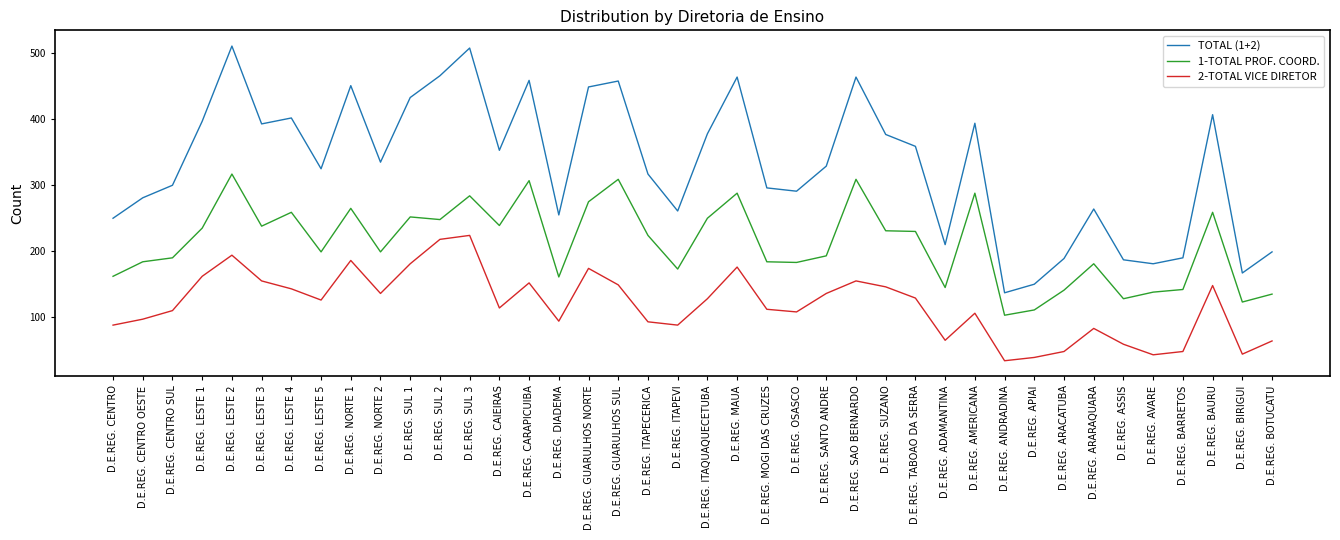

Which series has the largest total across all categories?

TOTAL (1+2)